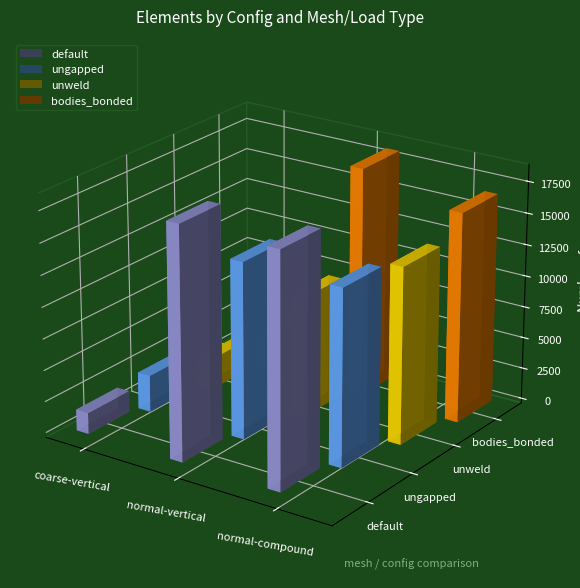

Reading left to right, what are all the values shown in this chart?

default: coarse-vertical=1684	normal-vertical=18458	normal-compound=18458
ungapped: coarse-vertical=2932	normal-vertical=14022	normal-compound=14022
unweld: coarse-vertical=2487	normal-vertical=9588	normal-compound=14022
bodies_bonded: coarse-vertical=2614	normal-vertical=18291	normal-compound=16654